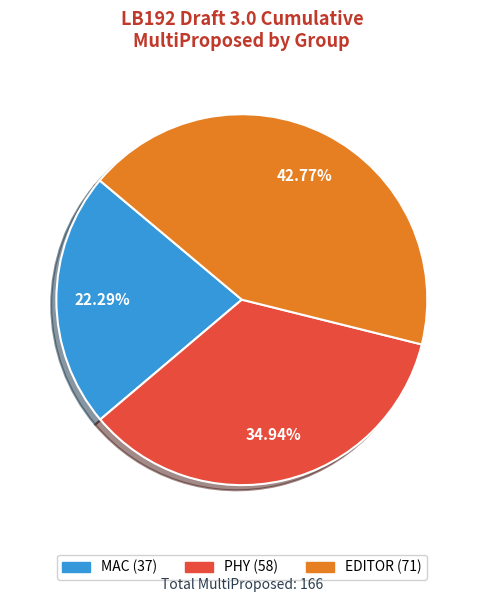

Does any single category account for the majority?

No